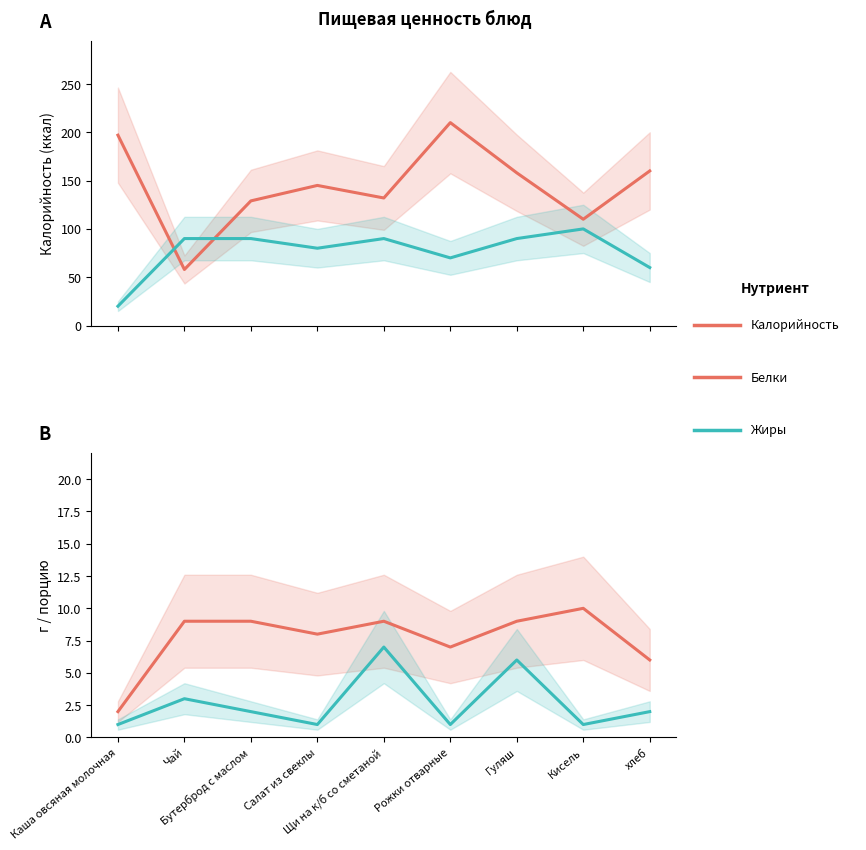

True or false: Белки and Калорийность intersect in this chart.

False